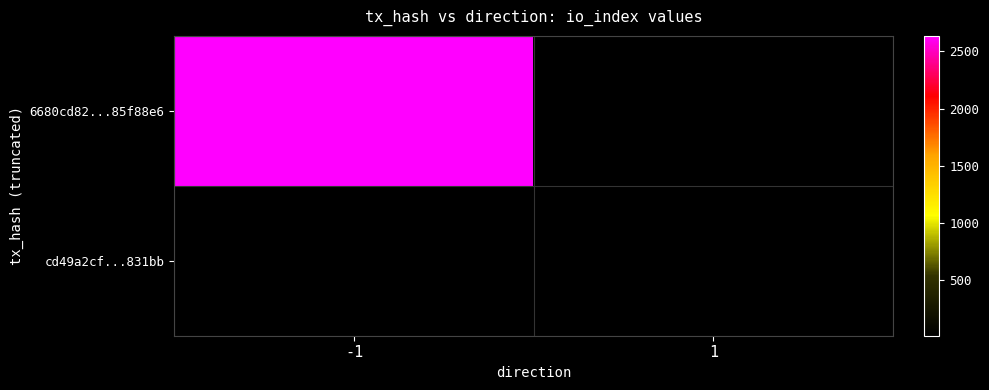

What is the maximum value for 6680cd82...85f88e6?

2635.0